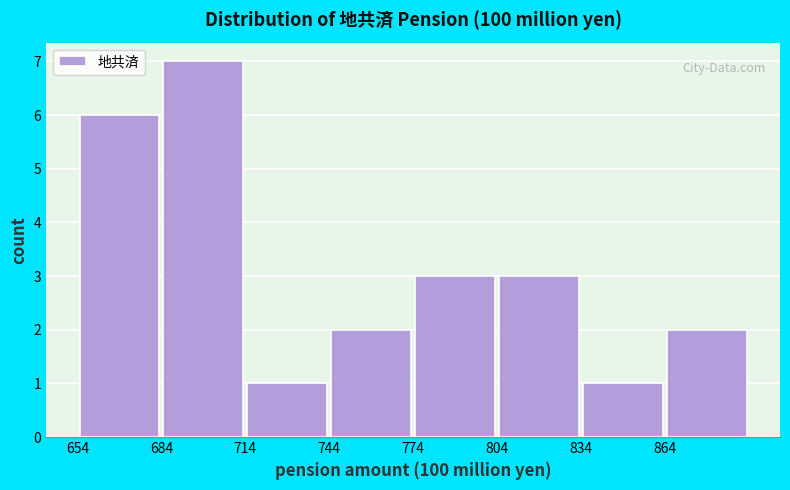

What is the height of the bar covering 654 to 684 on the x-axis? Neither the bar edges nor the heights are printed on the chart, so give them approximately, as read against the axes.

6